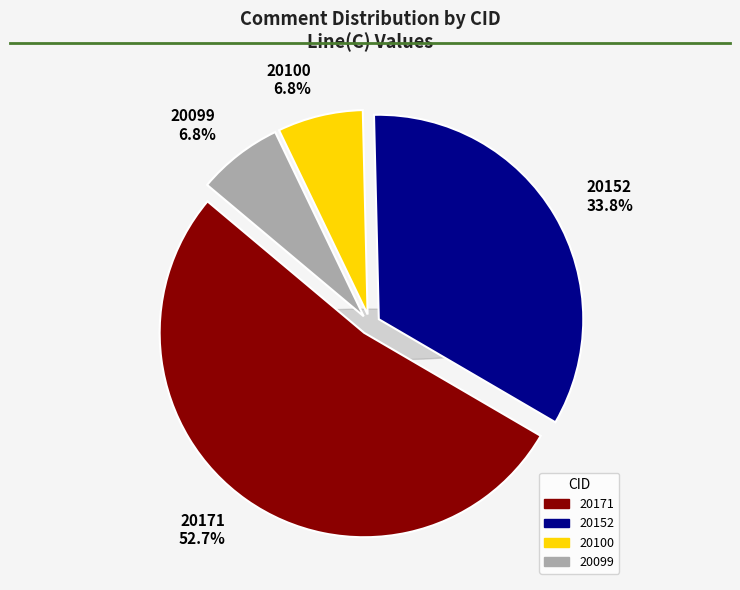

Rank the categories by value from highest to lowest.

20171, 20152, 20100, 20099